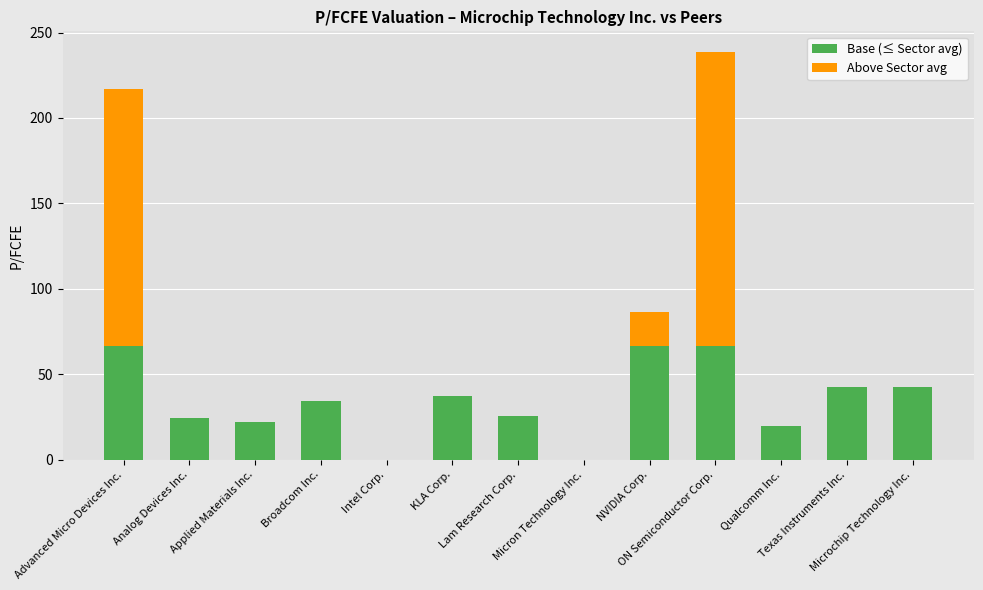

At which category is the sum across all series the highest?

ON Semiconductor Corp.